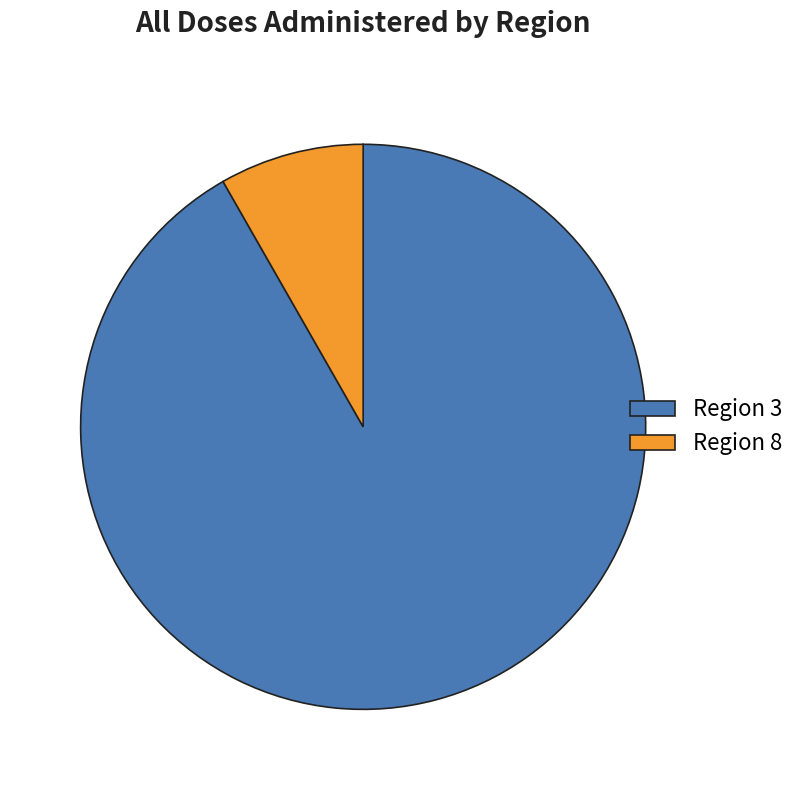

How many slices are in this pie chart?

2